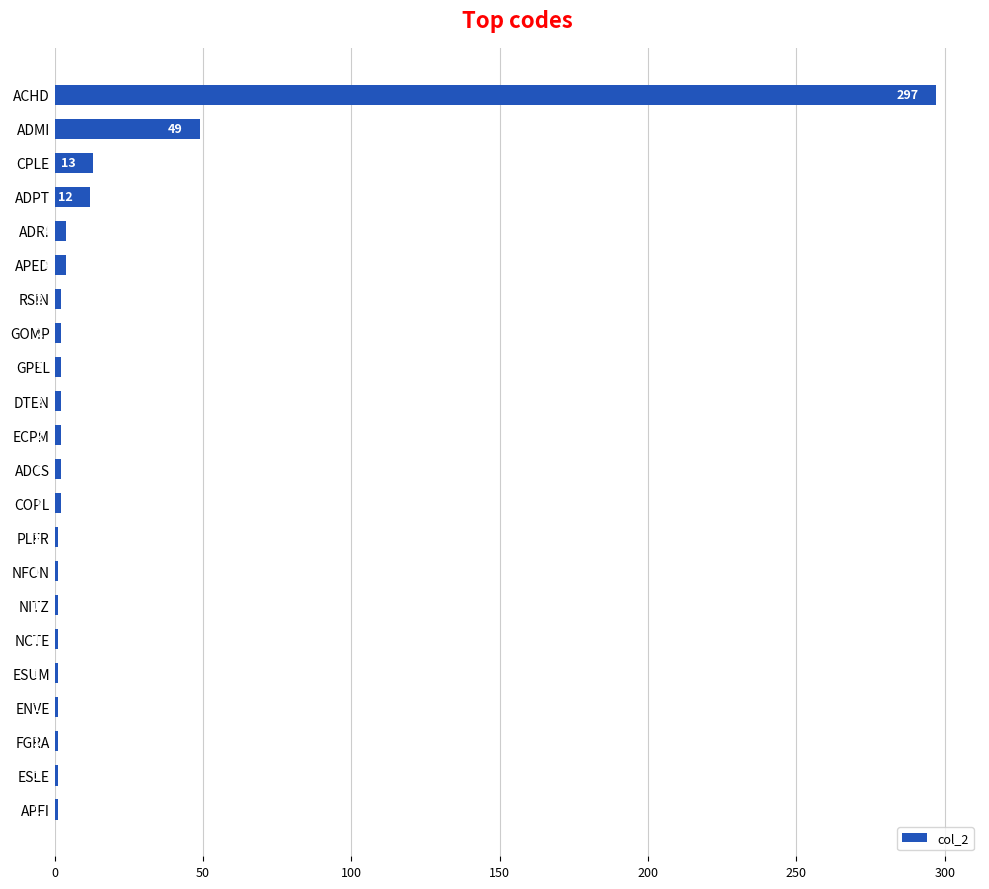

True or false: the data shows 4 at APED.

True